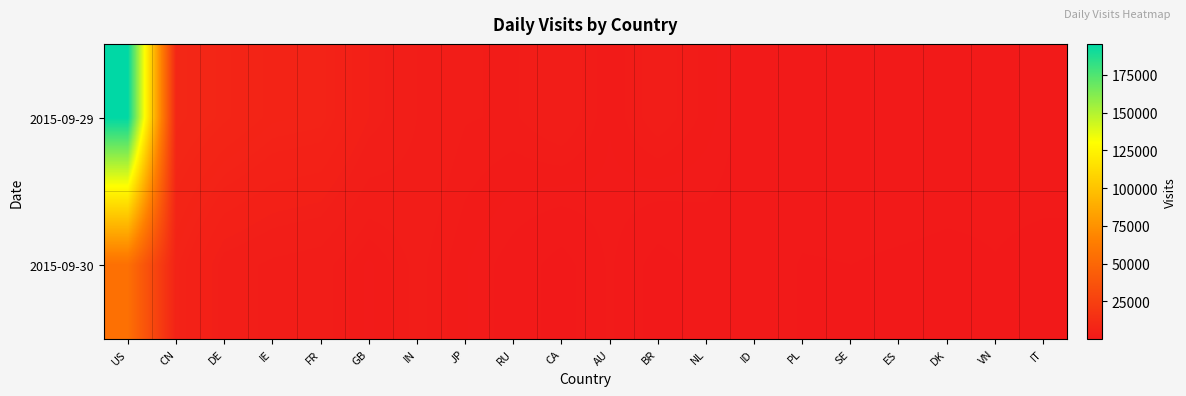

Reading left to right, list all the values displayed in this chart.

2015-09-29: US=195417	CN=9285	DE=8030	IE=6872	FR=6599	GB=4437	IN=3290	JP=2571	RU=2452	CA=3076	AU=1806	BR=2886	NL=1989	ID=971	PL=1303	SE=1240	ES=1289	DK=1128	VN=924	IT=1067
2015-09-30: US=55681	CN=6513	DE=3687	IE=3118	FR=2826	GB=1657	IN=2710	JP=1810	RU=1096	CA=270	AU=1492	BR=240	NL=943	ID=1023	PL=564	SE=620	ES=523	DK=455	VN=592	IT=418